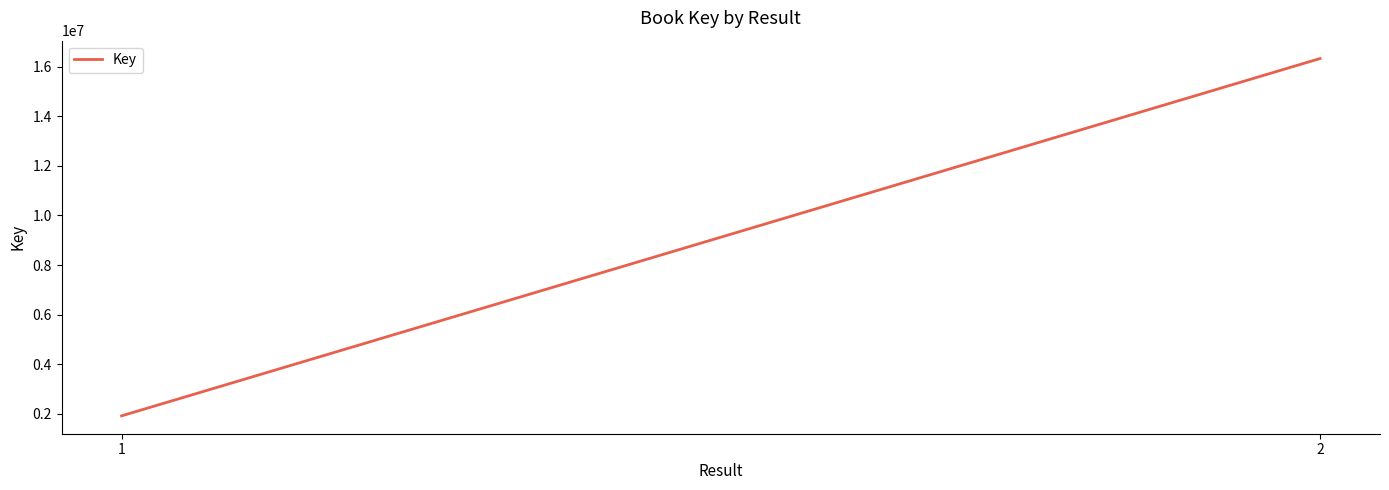

Does the chart have visible grid lines?

No